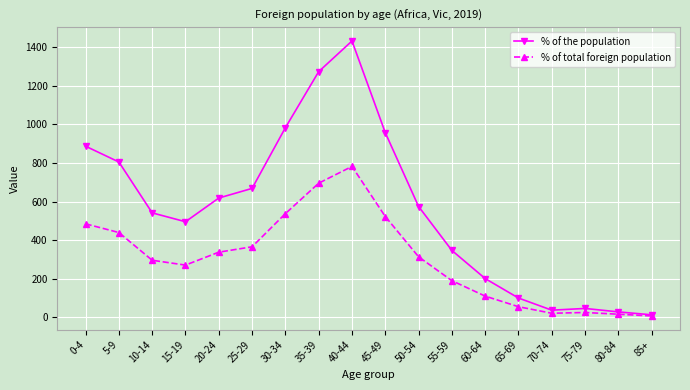

At which category does % of total foreign population reach its first local peak?

40-44